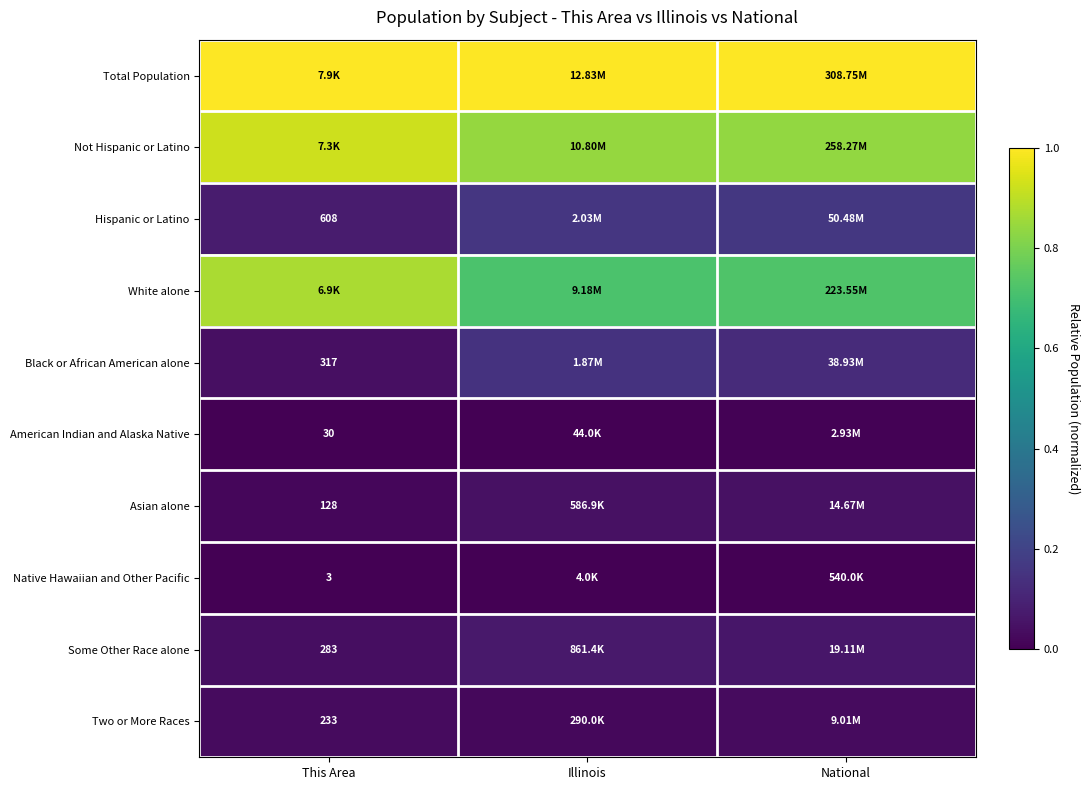

Is it true that Not Hispanic or Latino equals 0.9 at This Area?

True